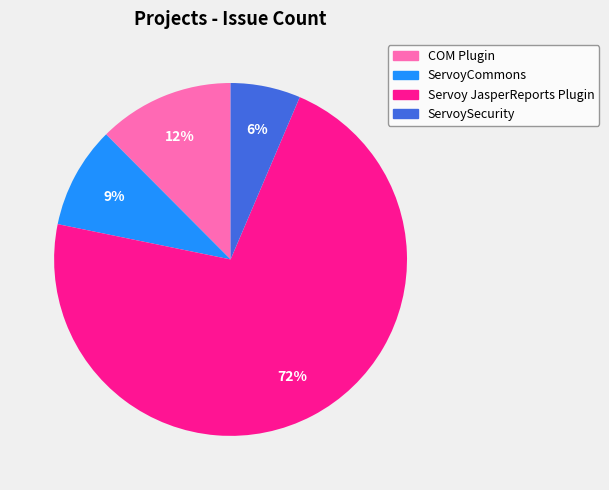

To the nearest percent, what is the average slice percentage?

25%